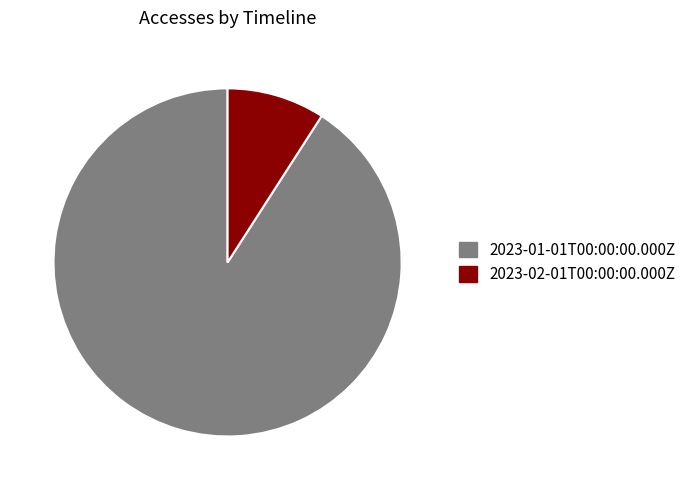

Rank the categories by value from highest to lowest.

2023-01-01T00:00:00.000Z, 2023-02-01T00:00:00.000Z